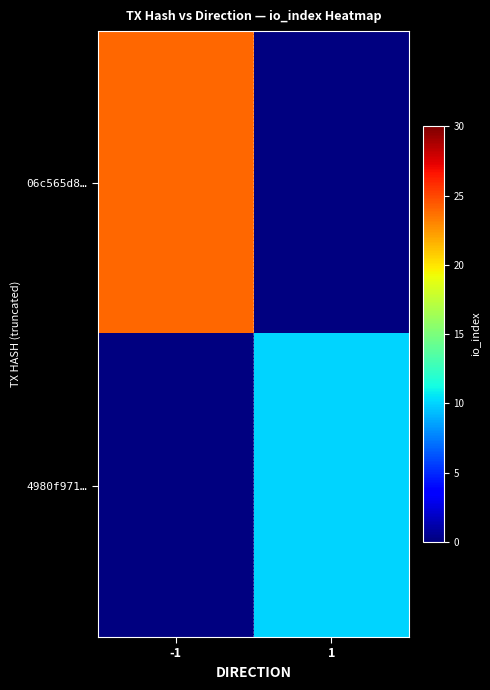

At how many categories does at least one series exceed 11?

1